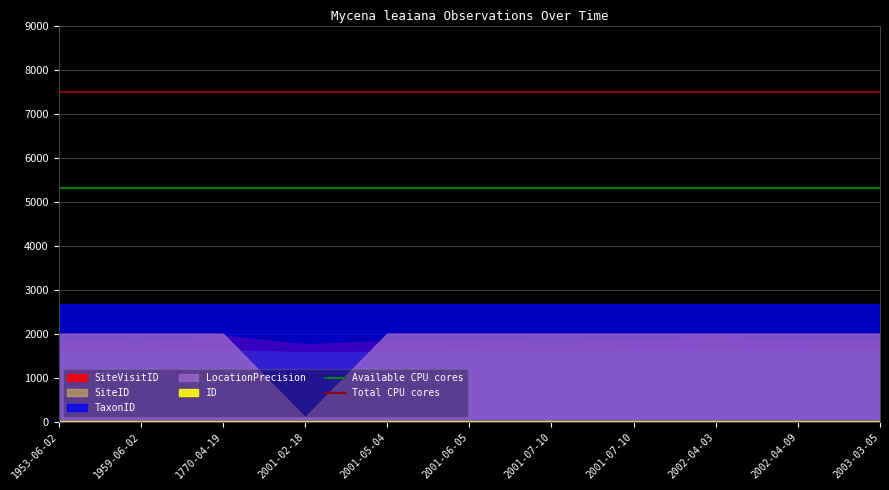

What is the average value of the Available CPU cores series?

5300